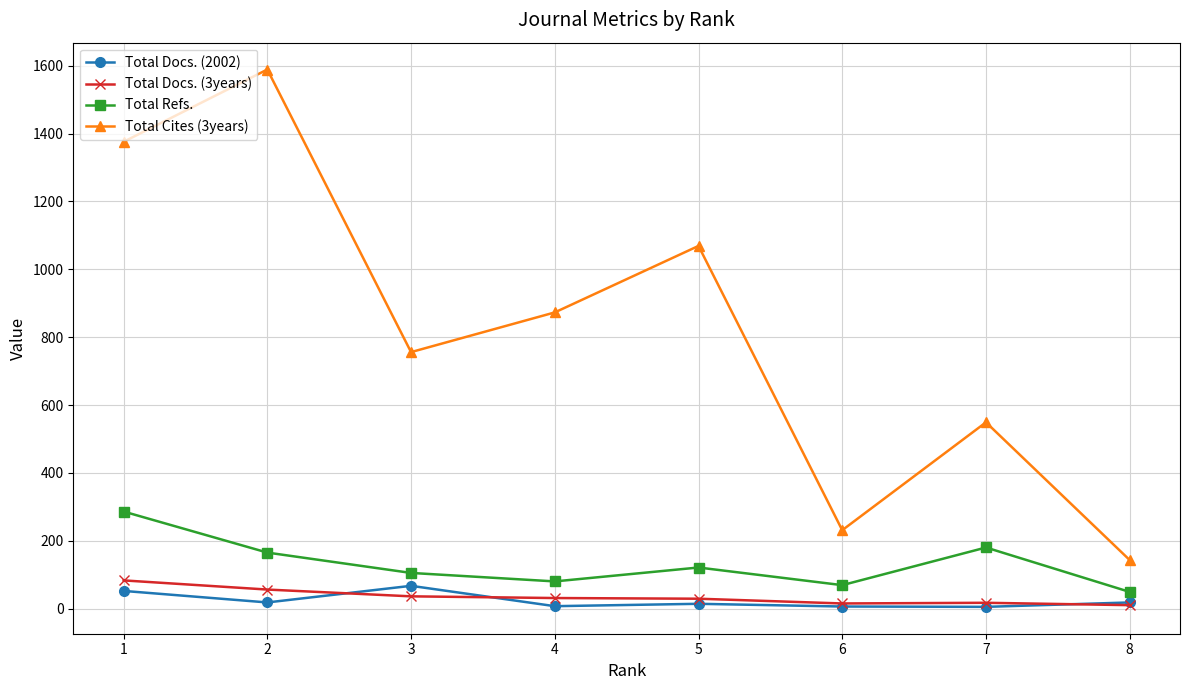

At how many categories does at least one series exceed 993?

3